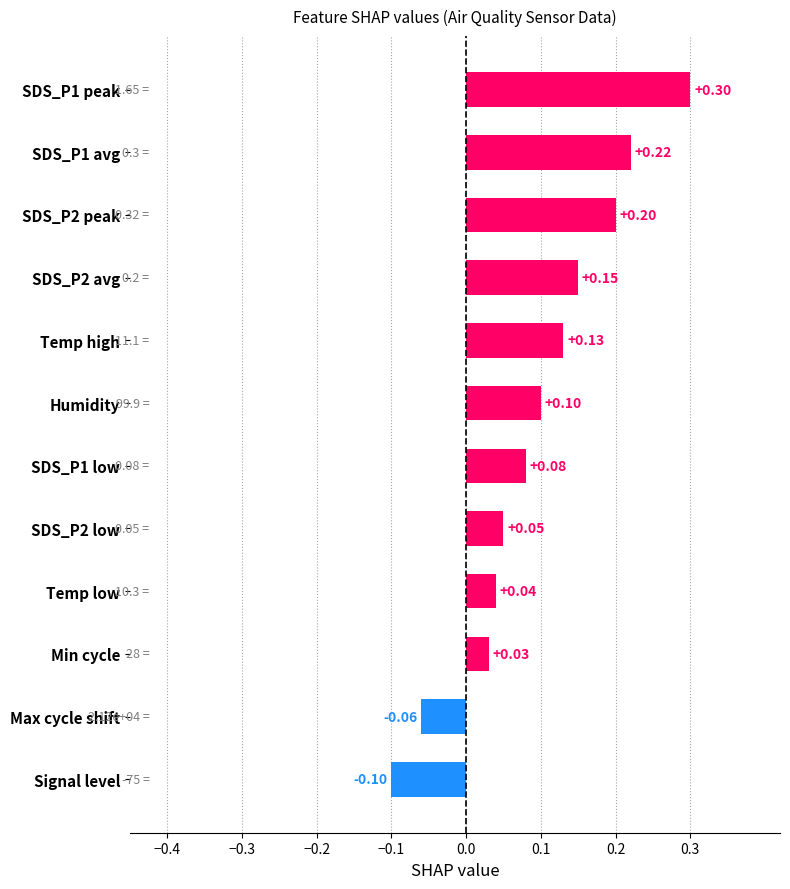

Between SDS_P1 avg and SDS_P2 low, which is larger?

SDS_P1 avg